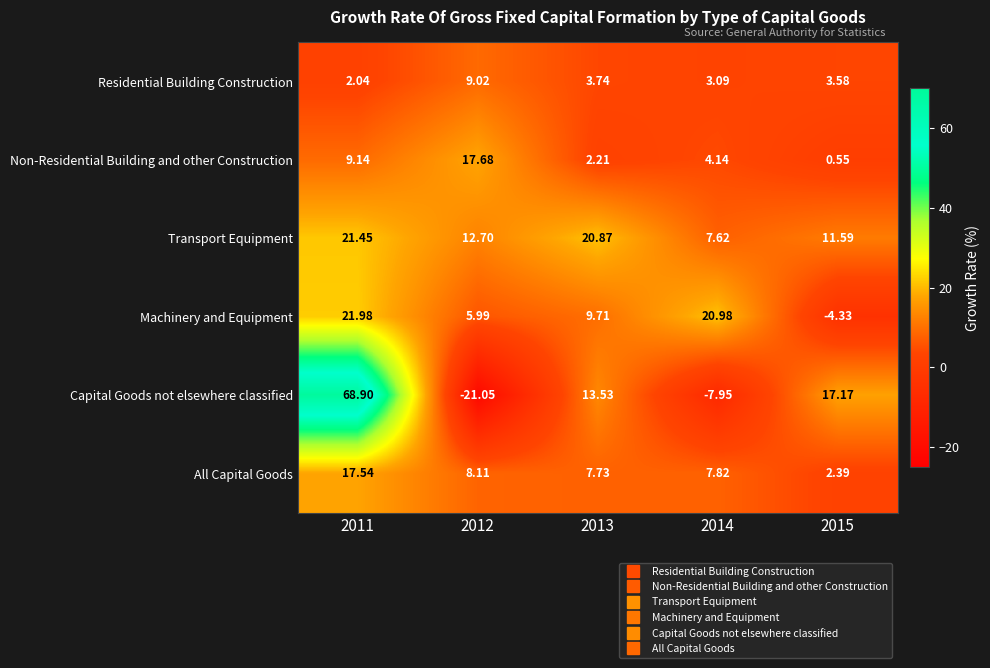

Which series has the largest range (max minus min)?

Capital Goods not elsewhere classified